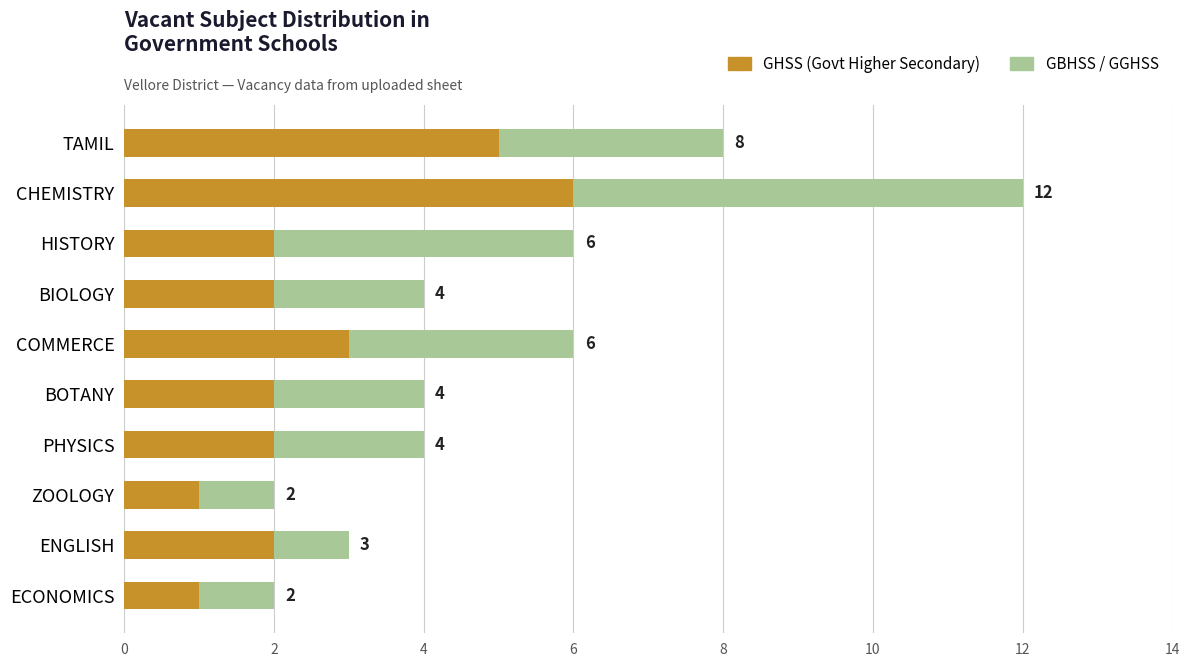

Count the number of categories in the chart.

10